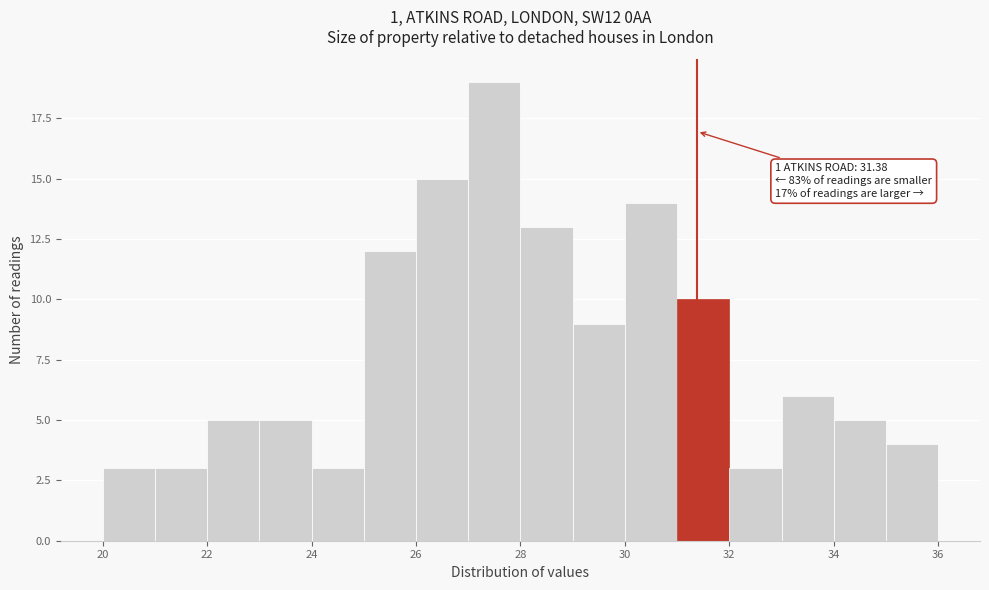

Over which range of the x-axis is the bar tallest?

27 to 28